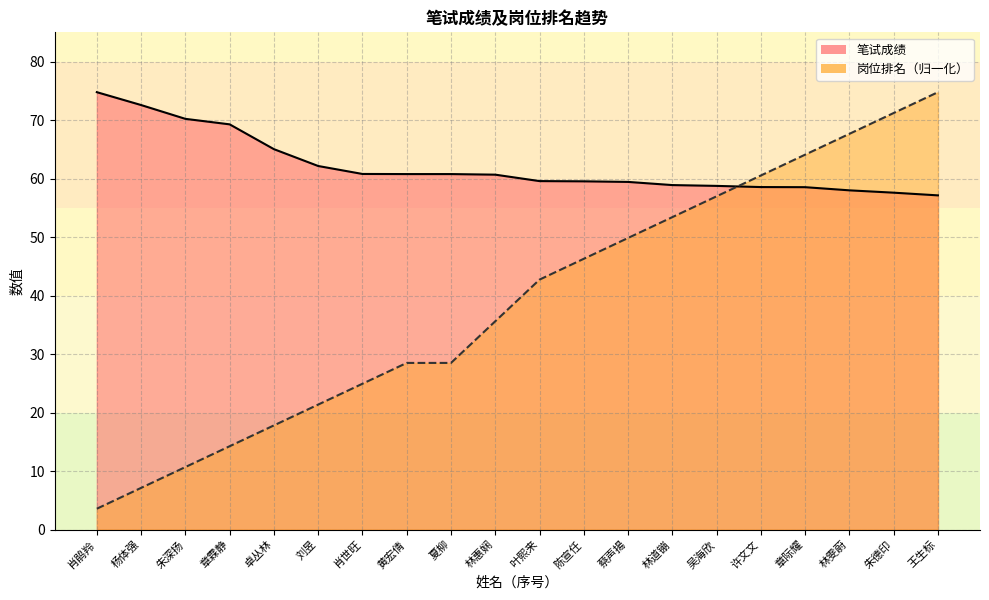

Is the value of 笔试成绩 at 林惠娴 greater than the value of 岗位排名 at 叶熙来?

Yes